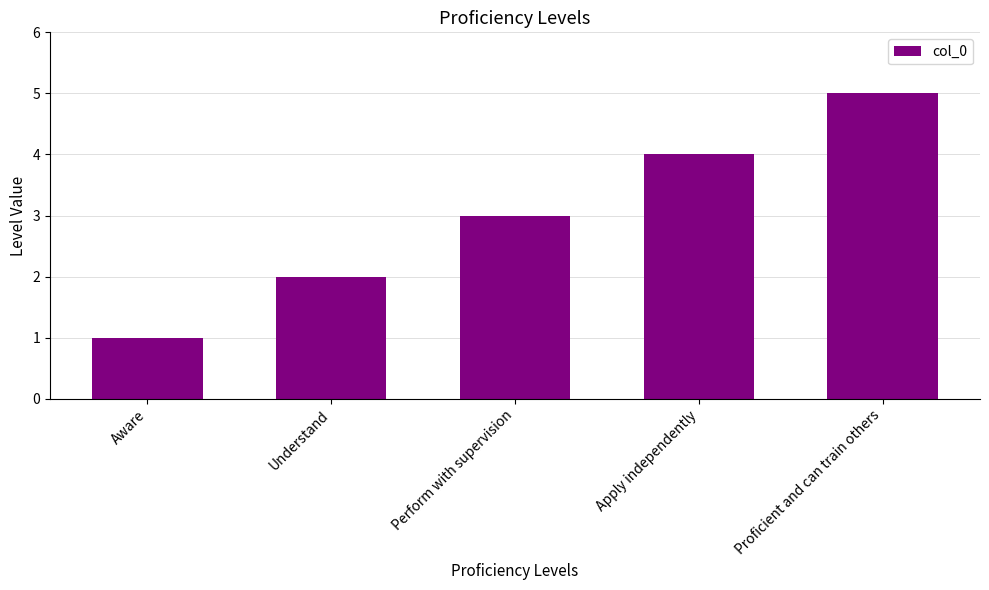

What is the ratio of the value at Perform with supervision to the value at Aware?

3.0